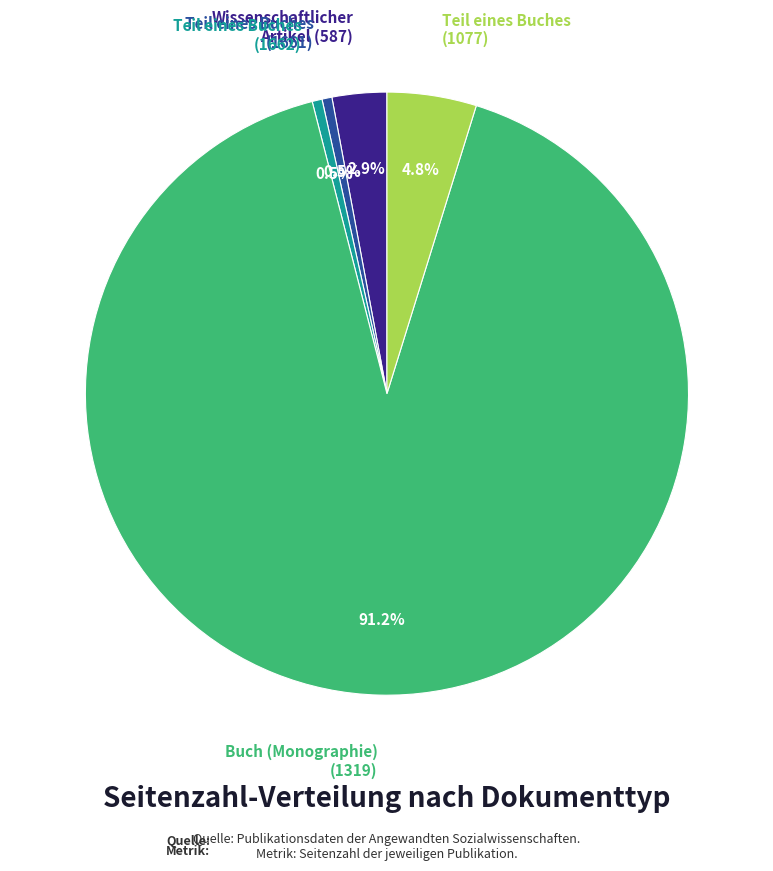

Is there a majority slice in this chart?

Yes